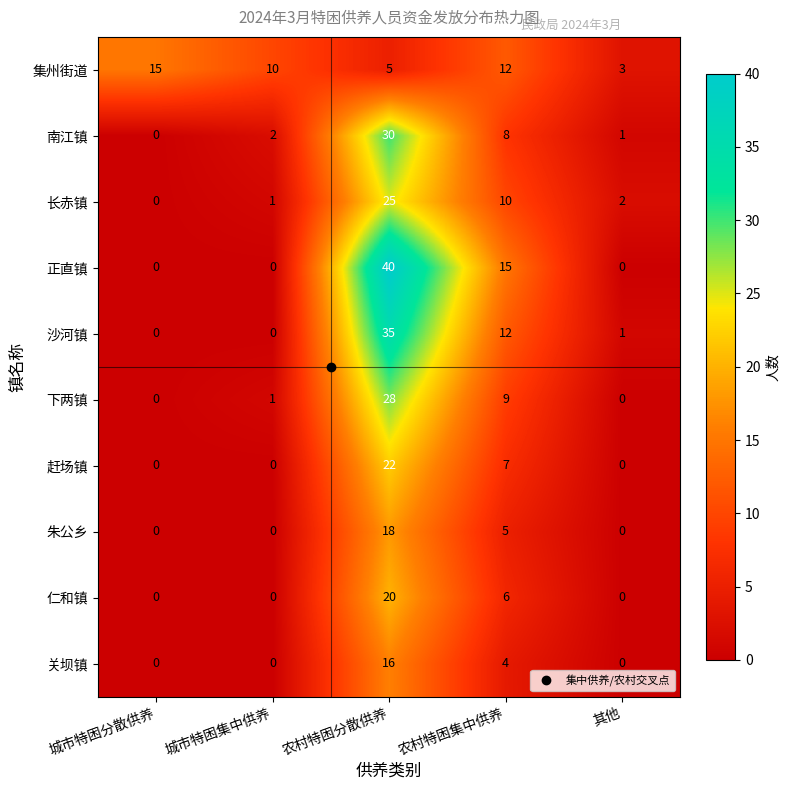

True or false: 正直镇 has a value of 0 at 城市特困分散供养.

True